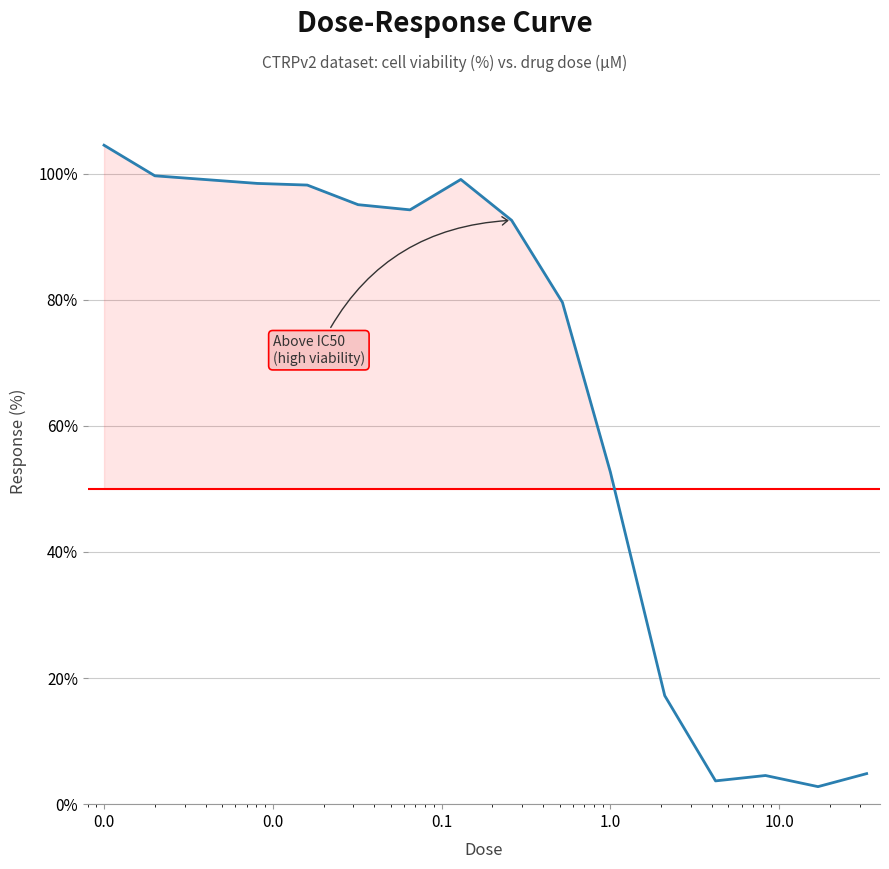

What is the smallest value displayed?

2.8